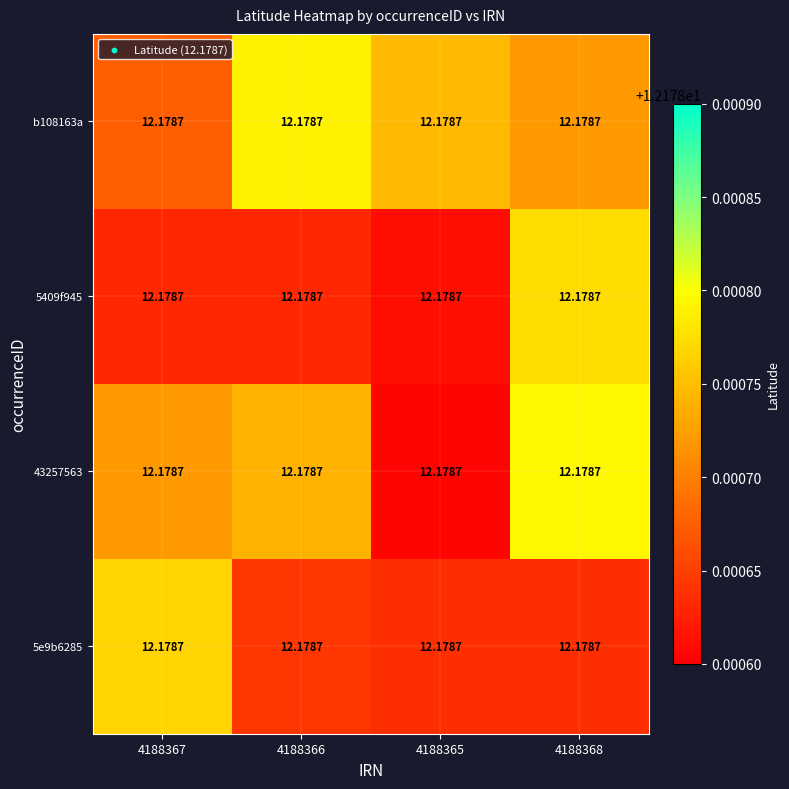

Count the 5e9b6285 values in the range 12 to 13.

4